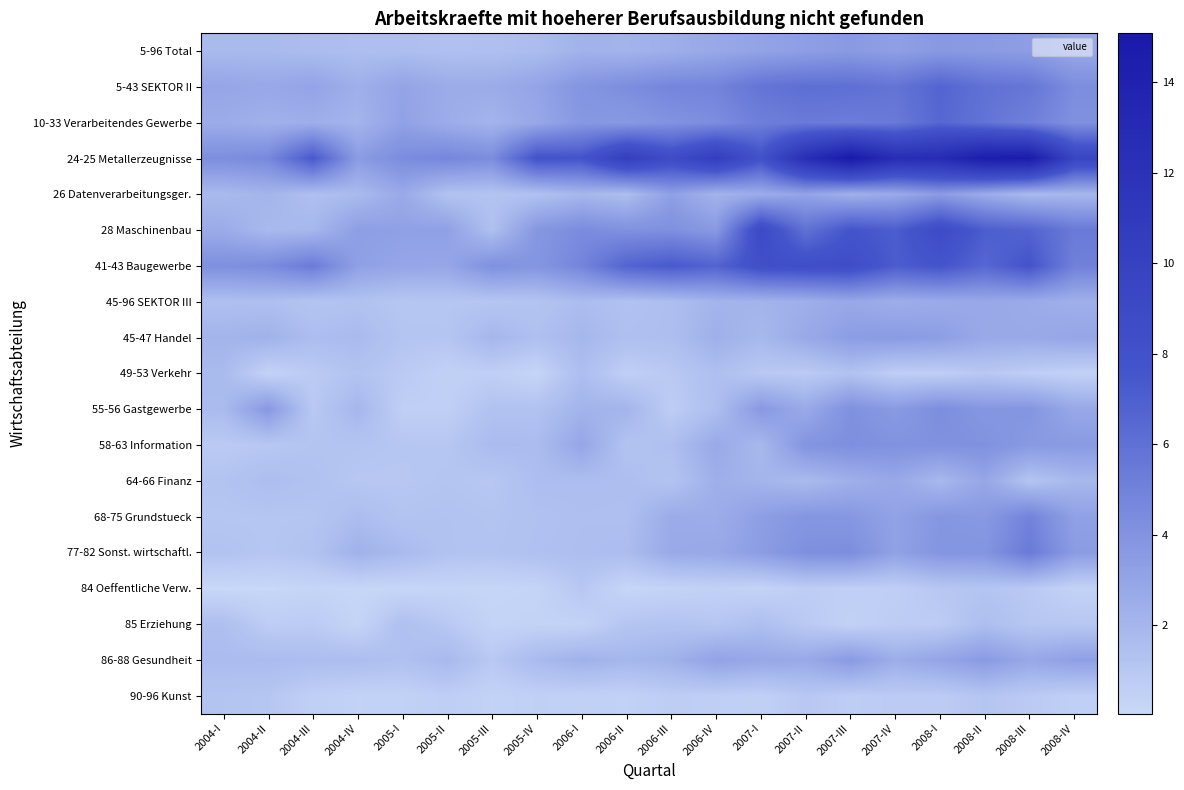

Count the number of data series in this chart.

19